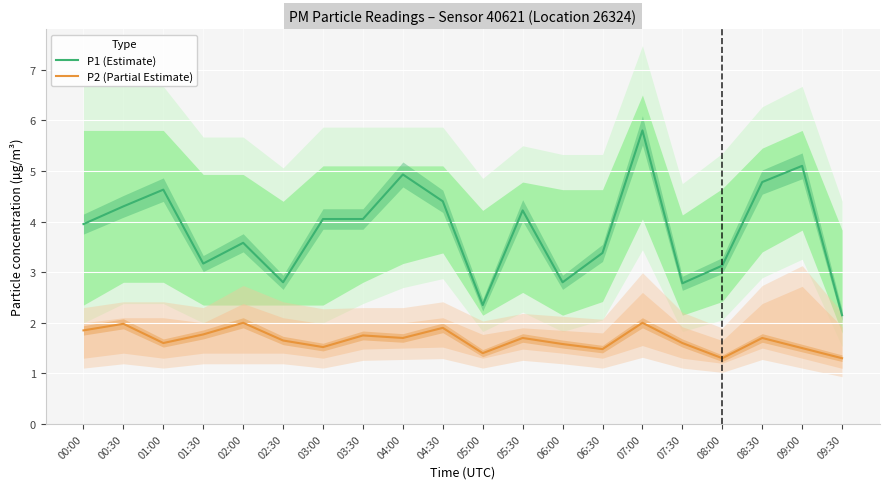

What is the difference between the P2 (Partial Estimate) values at 08:30 and 00:30?

0.3